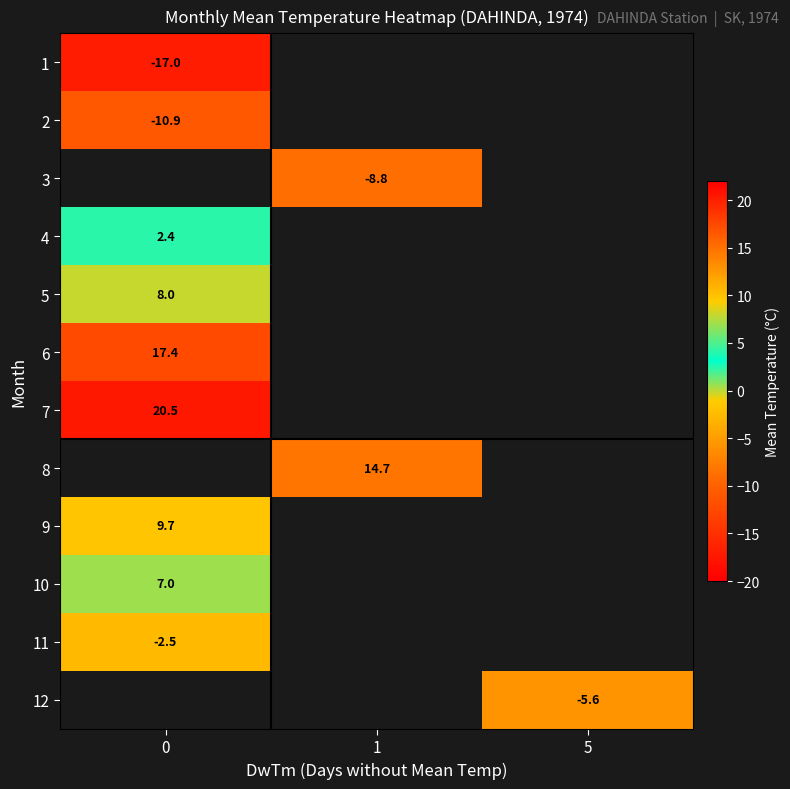

How many data points does each series have?

3